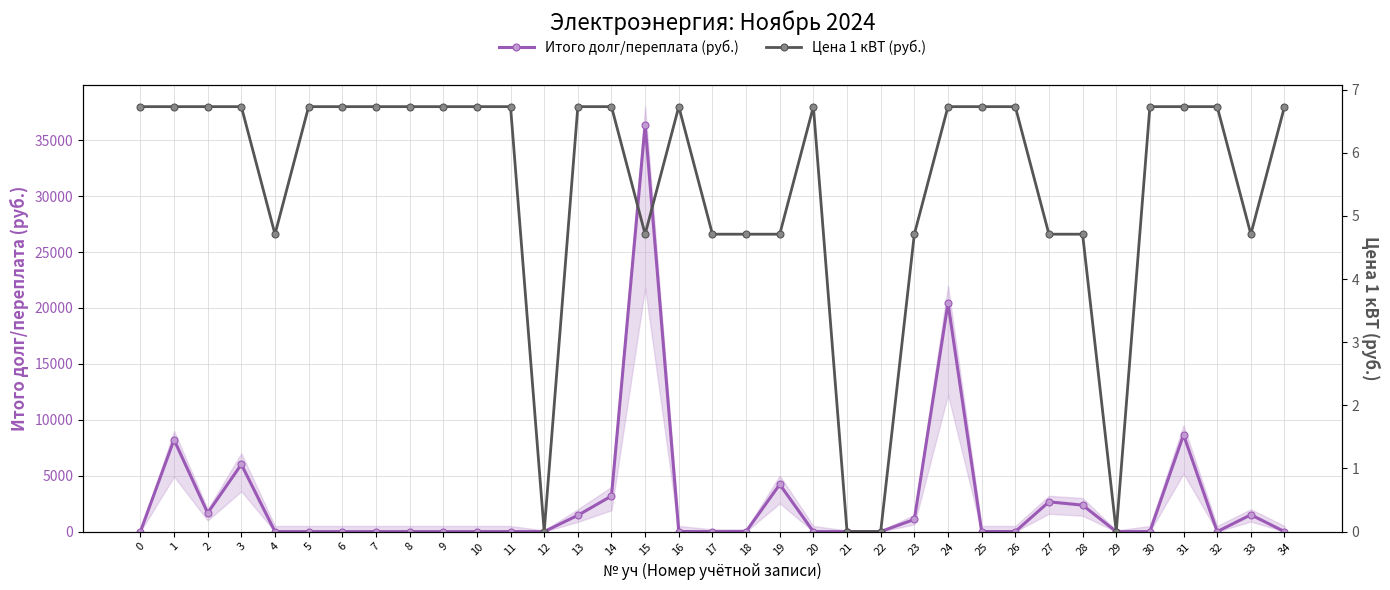

Does the chart have visible grid lines?

Yes